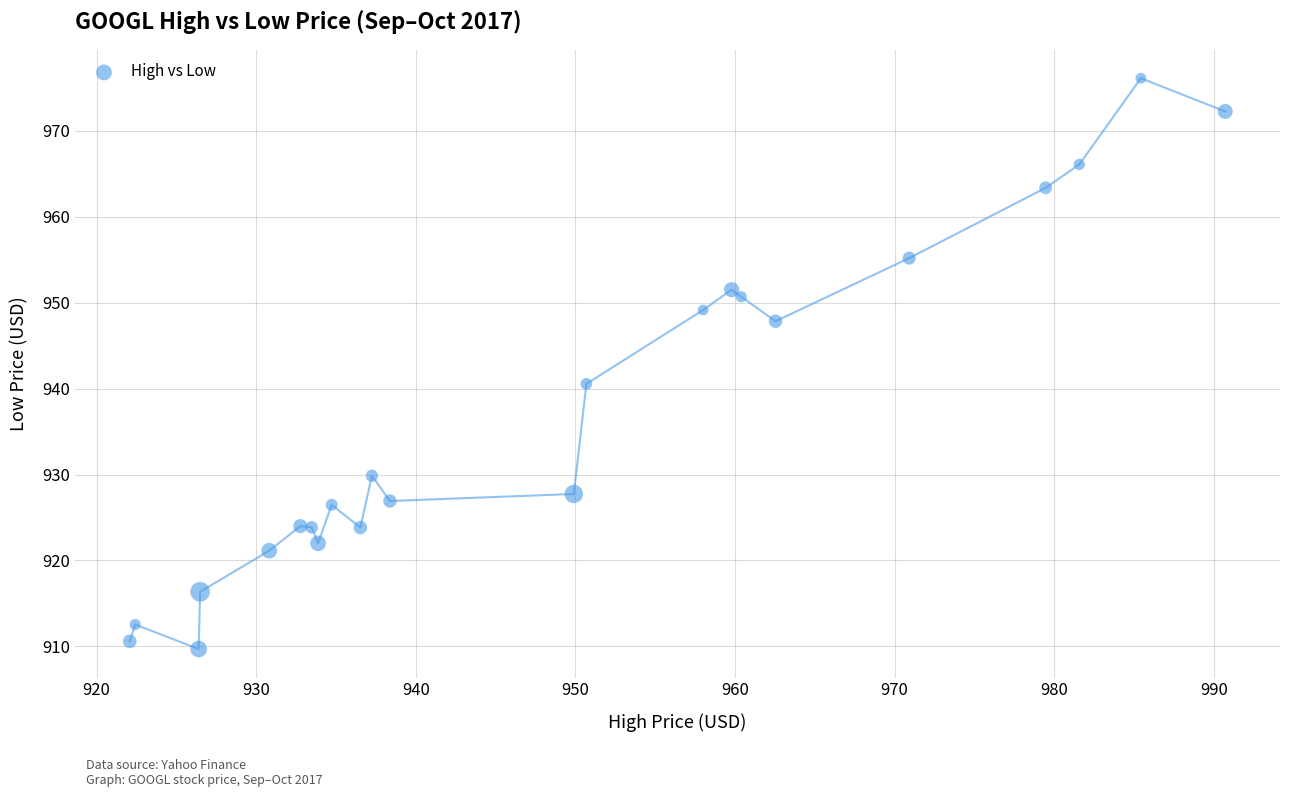

What Y value in the scatter plot is closest to 942?

940.5